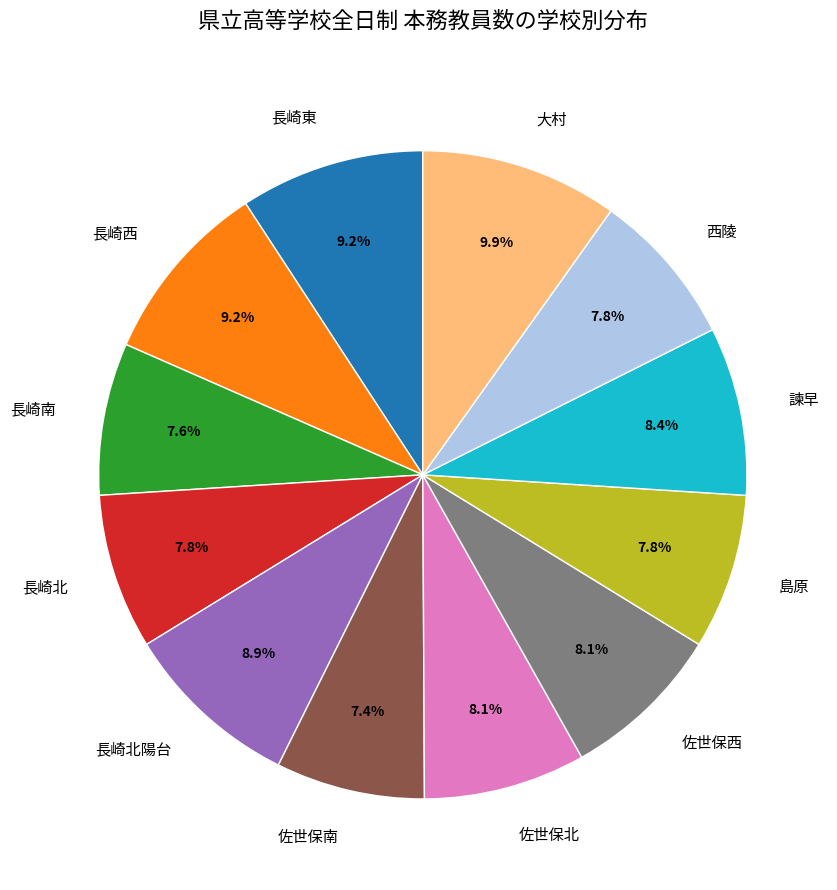

Between 島原 and 長崎東, which is larger?

長崎東